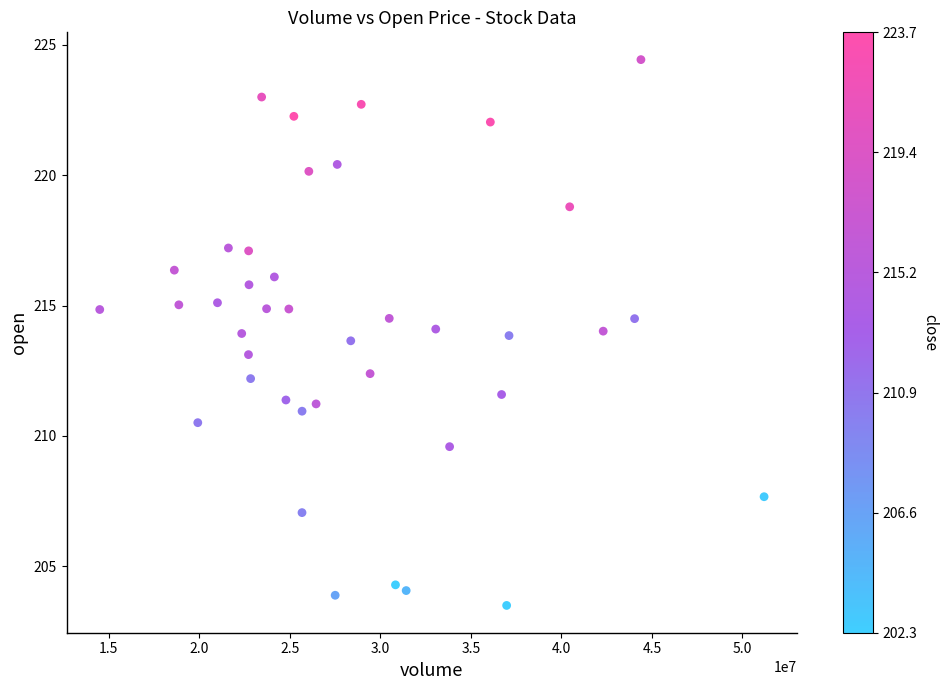

What is the range of X values (max minus min)?

36683380.0